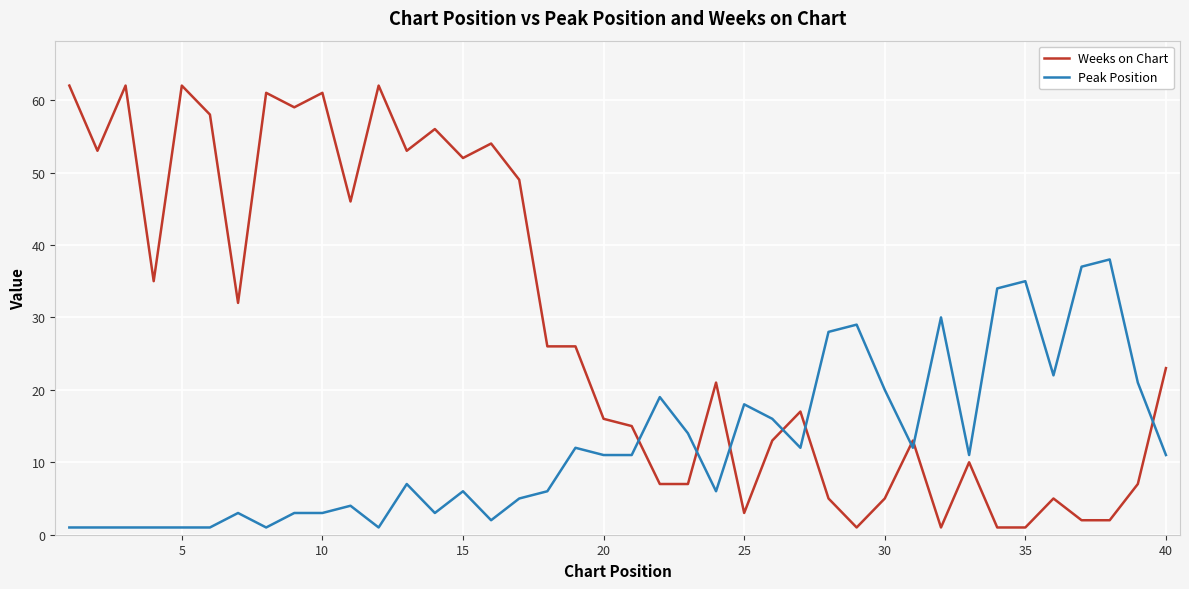

Which series has the largest range (max minus min)?

Weeks on Chart